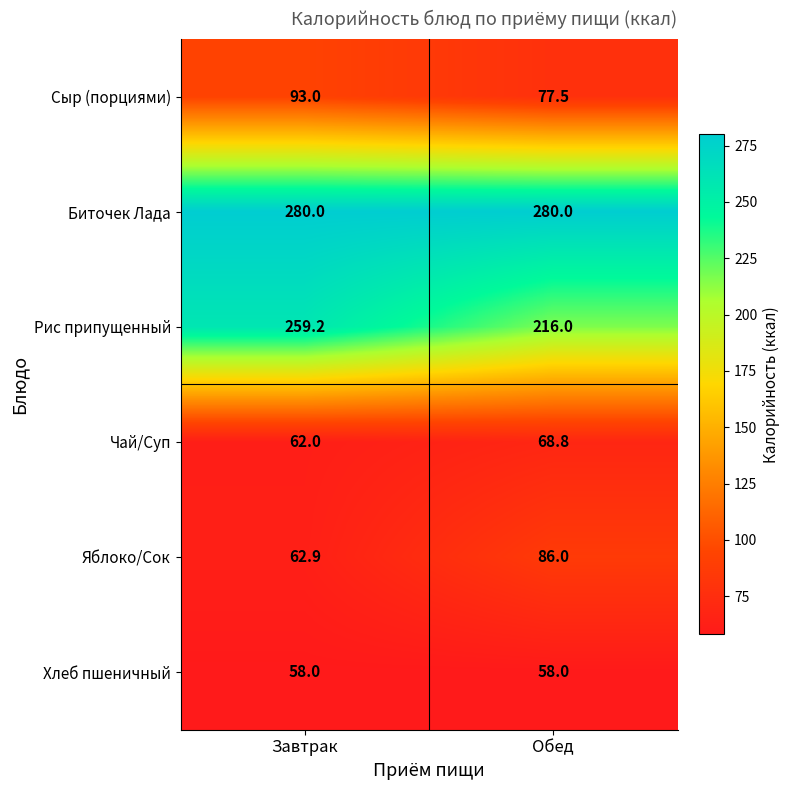

At which label is Чай/Суп closest to 65?

Завтрак